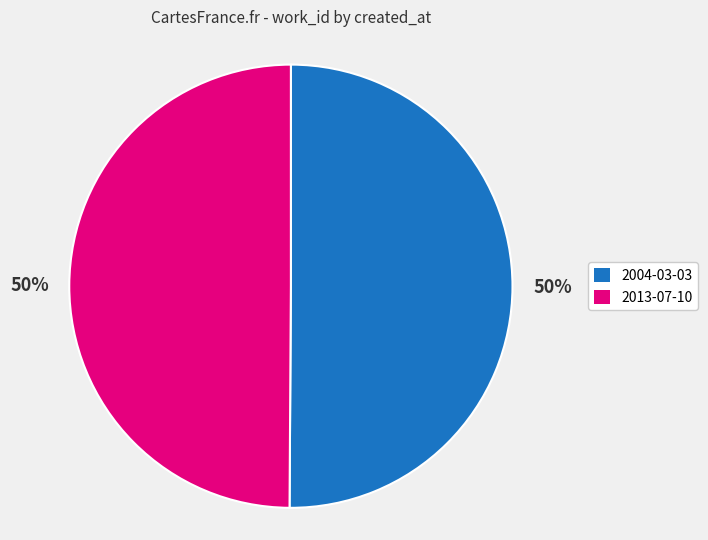

How many slices are in this pie chart?

2